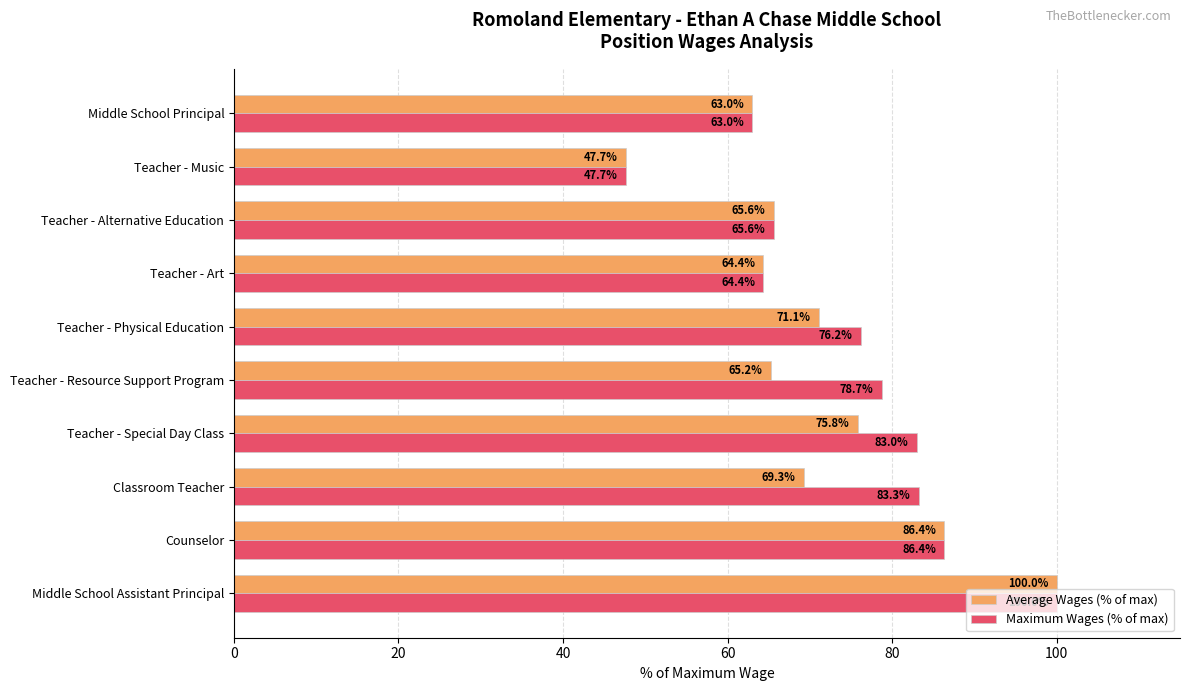

At which category does the chart reach its minimum across all series?

Teacher - Music